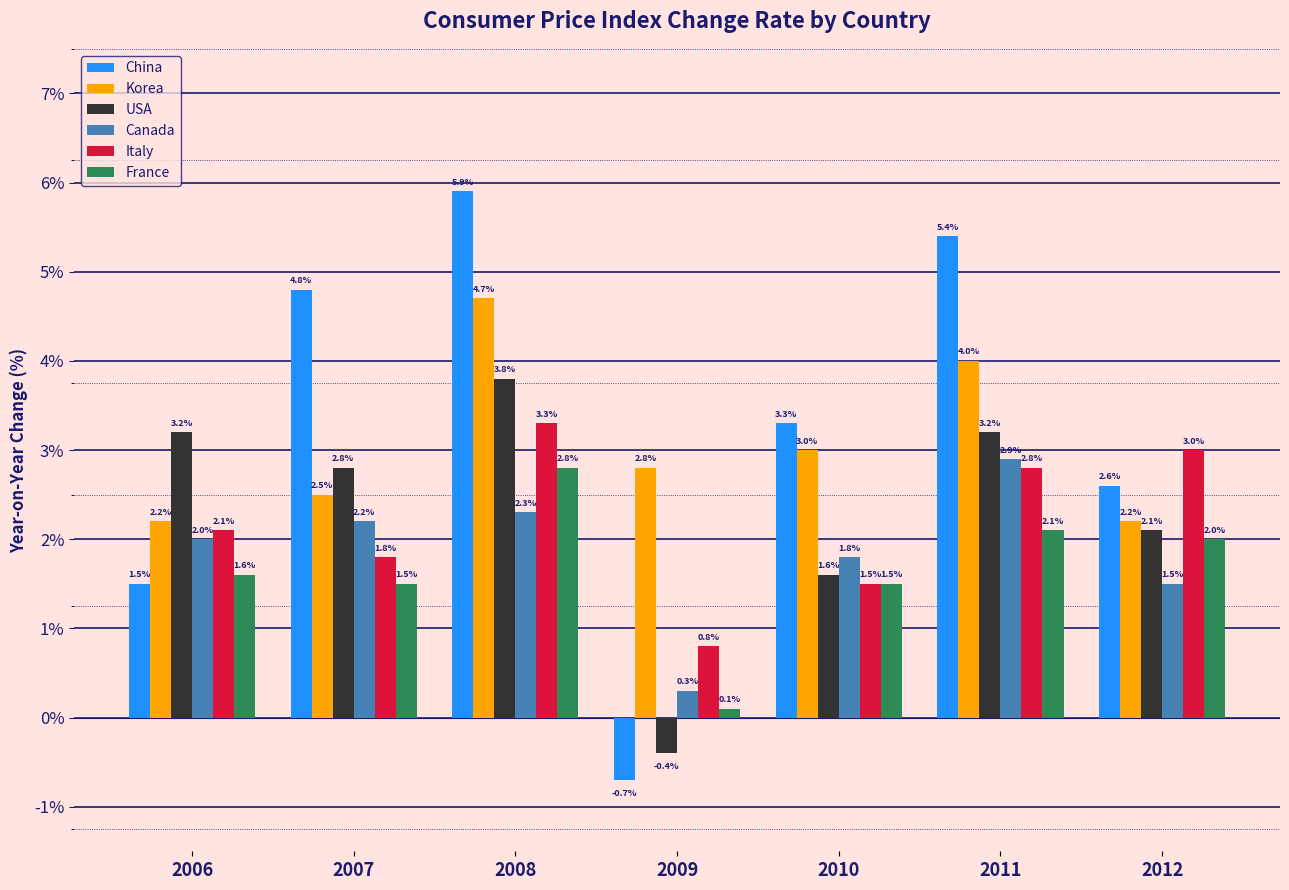

What is the value of the China bar at the 1st from the left?

1.5